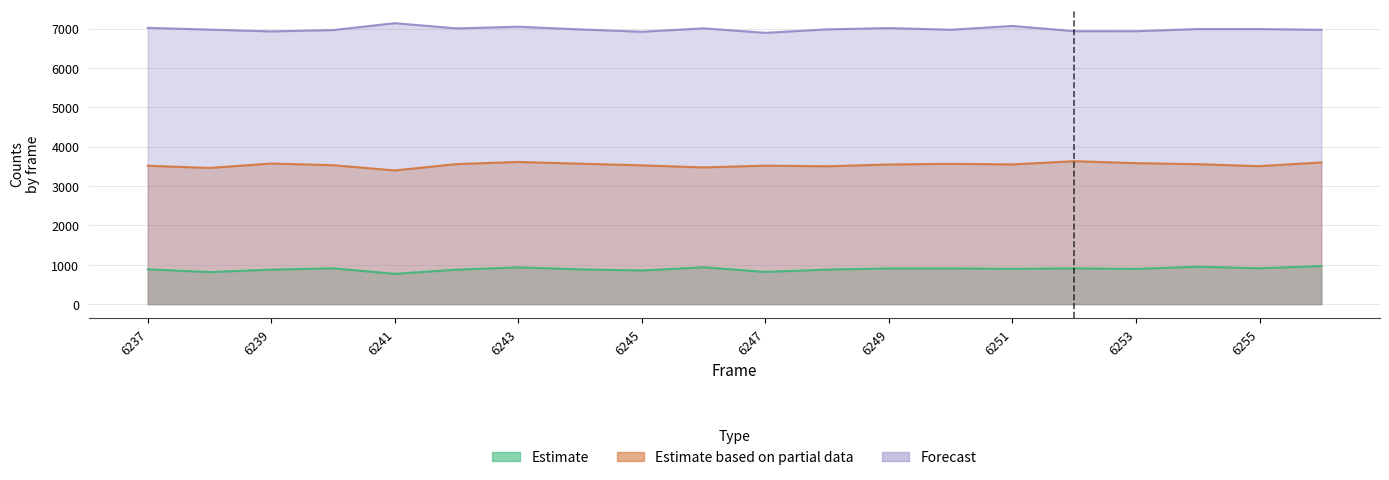

Rank the series by their average value, from lowest to highest.

Estimate, Estimate based on partial data, Forecast